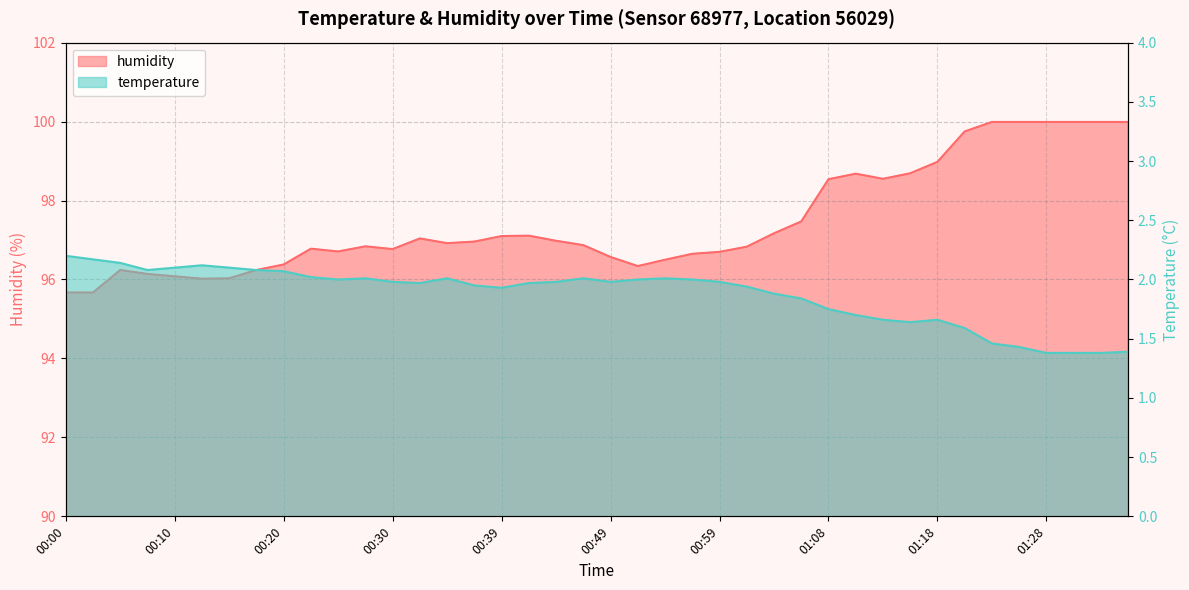

Which series has the largest total across all categories?

humidity